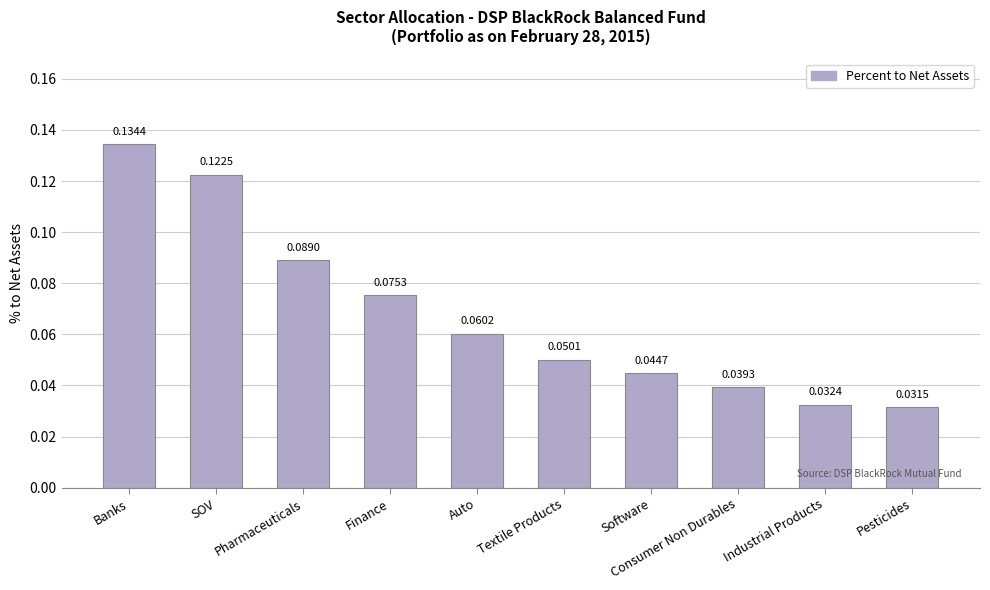

What is the sum of all values?

0.7